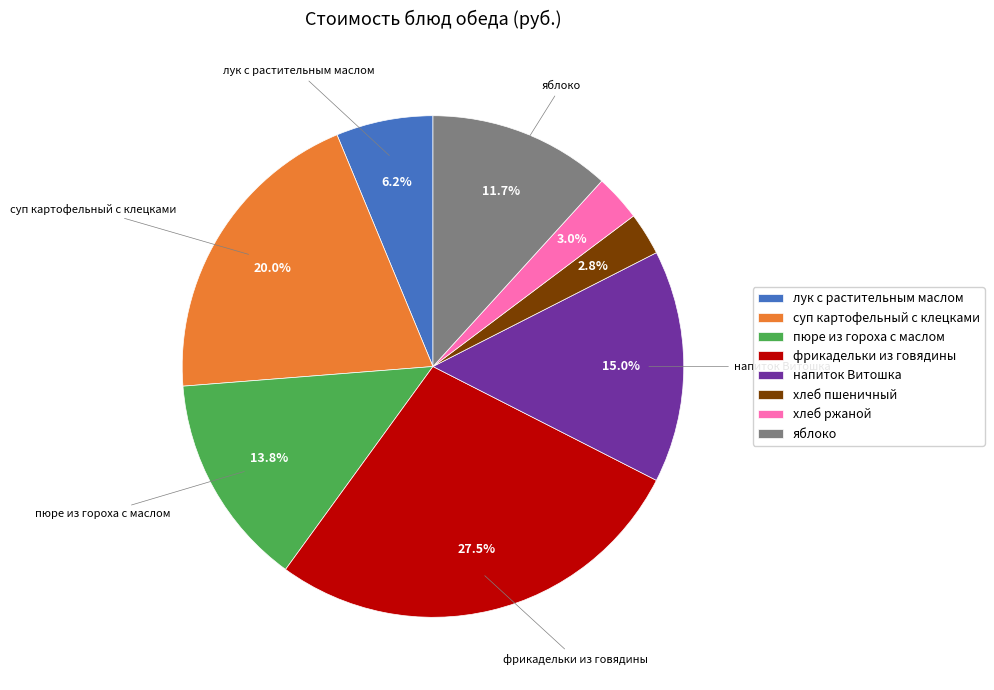

To the nearest percent, what percentage of the pie is хлеб ржаной?

3%